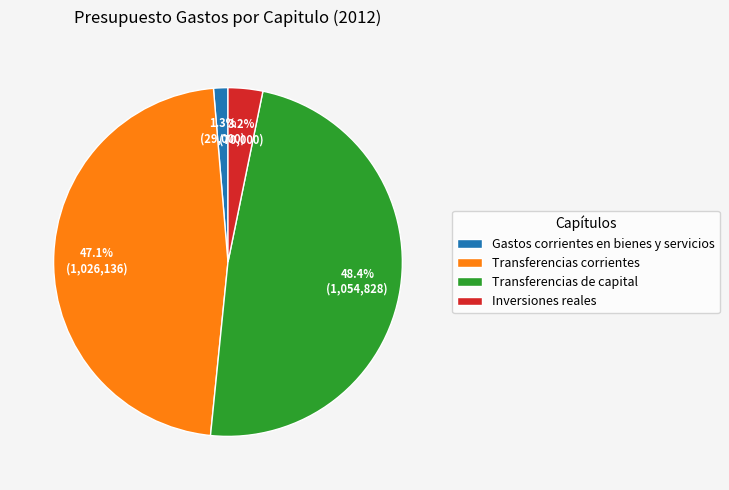

Which category has the smallest portion of the pie?

Gastos corrientes en bienes y servicios